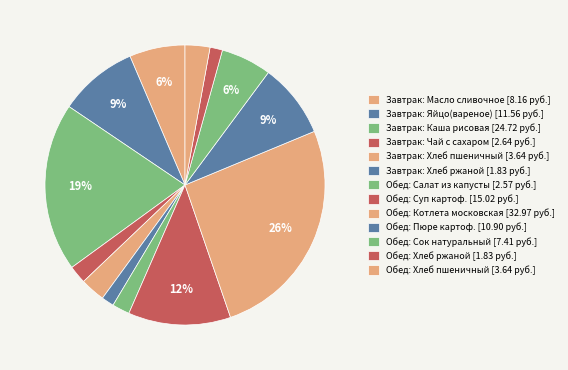

Count the number of slices in the pie.

13